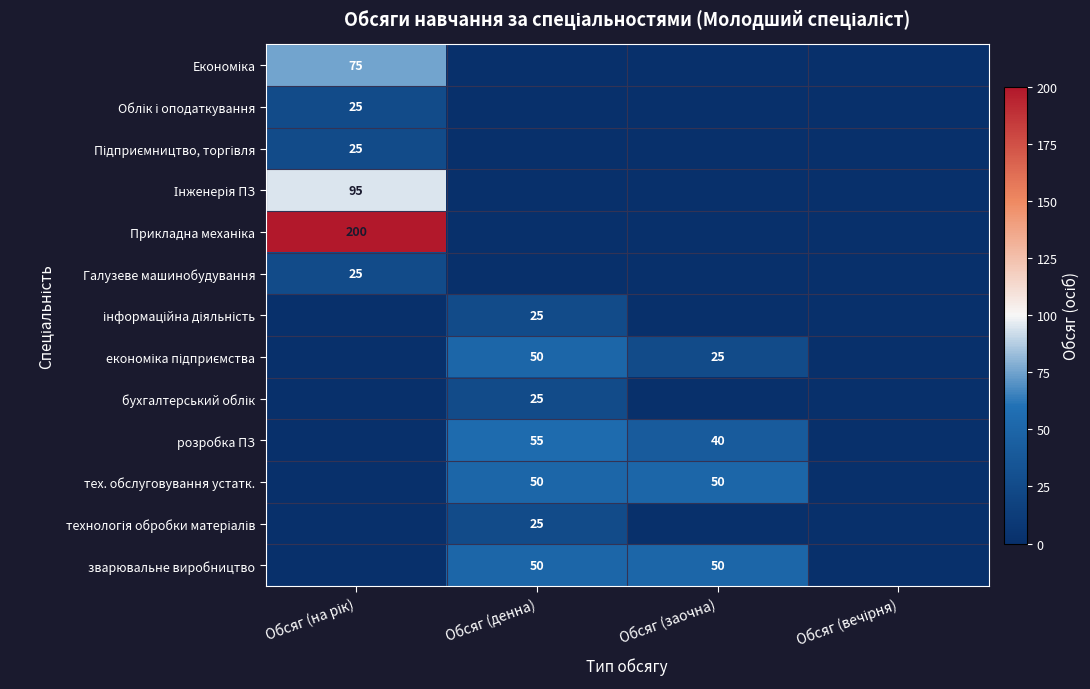

Is the value of економіка підприємства at Обсяг (денна) greater than the value of Галузеве машинобудування at Обсяг (денна)?

Yes